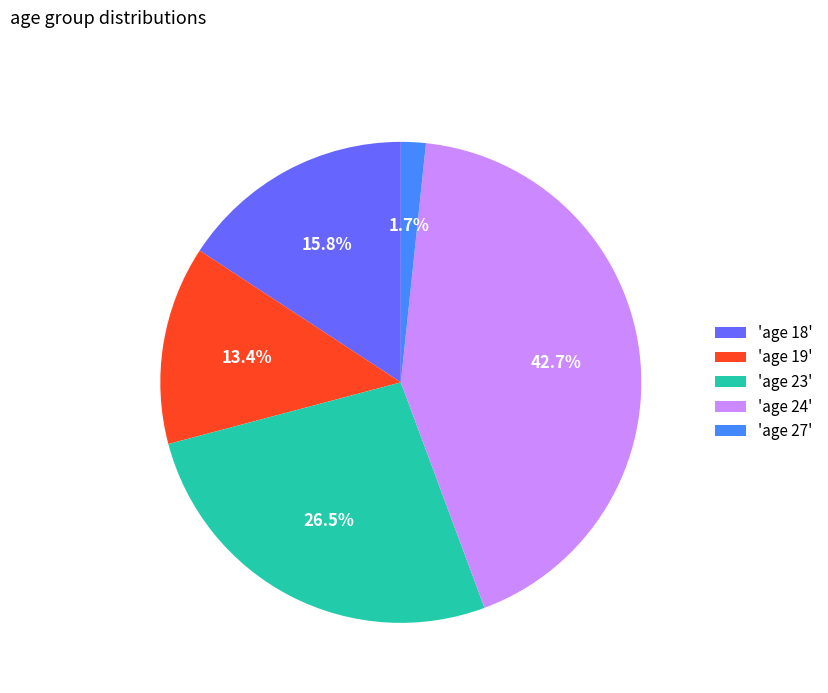

Between 'age 19' and 'age 23', which is larger?

'age 23'